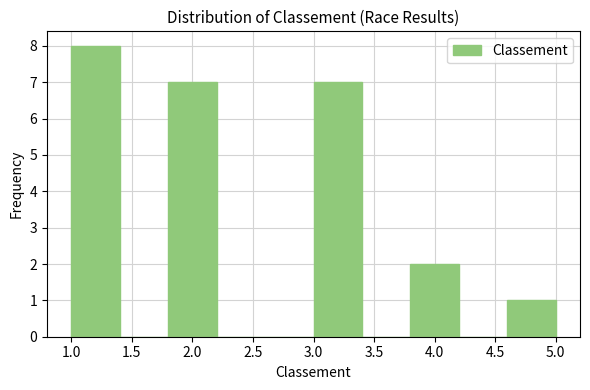

Which range on the x-axis has the tallest bar?

1.0 to 1.4